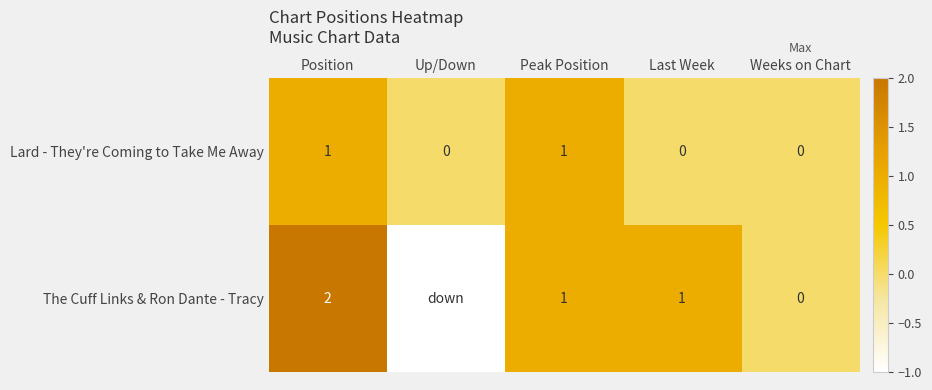

At which category does the chart reach its minimum across all series?

Up/Down